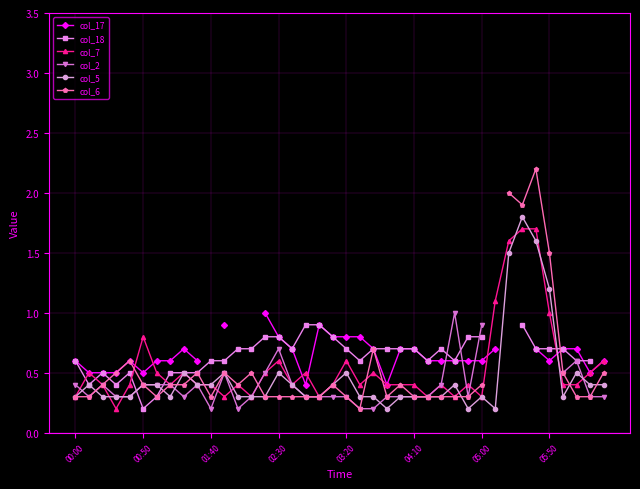

What value does the col_6 series have at 33?

1.9